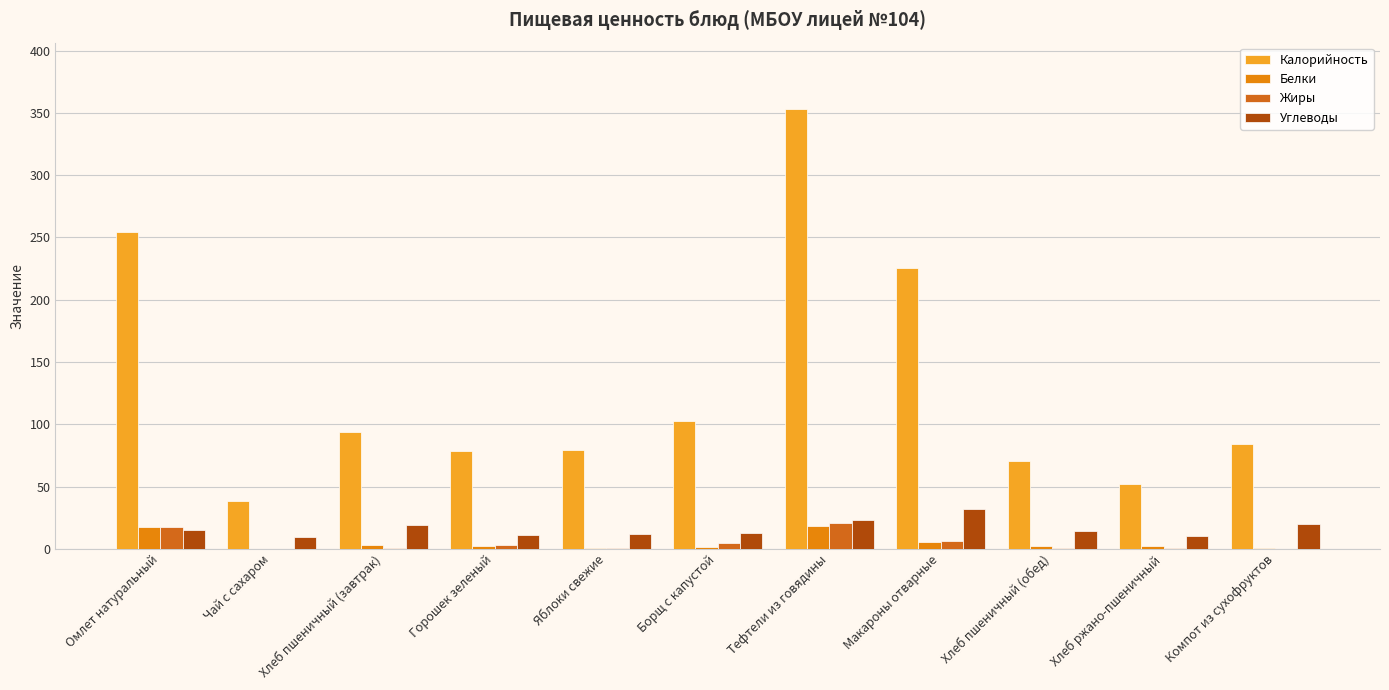

At which label is Углеводы closest to 20?

Компот из сухофруктов